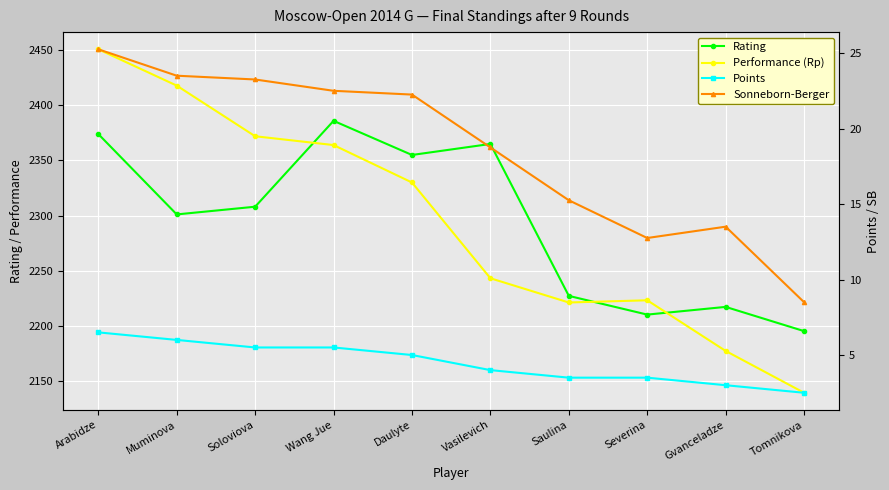

True or false: Rating and Points cross at least once.

False